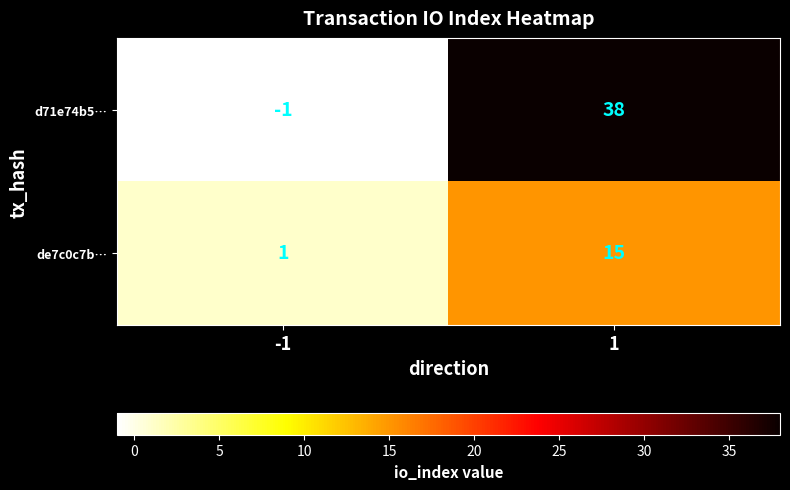

Which series changed the most between -1 and 1?

d71e74b5…